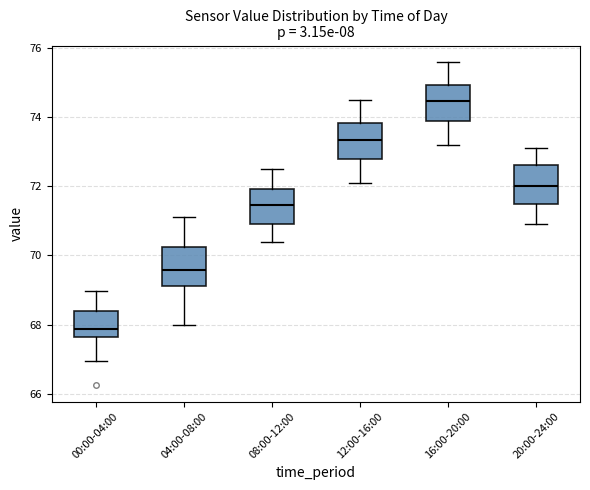

Reading left to right, transcribe this box plot: for each box, give where its median line is, the range the box spans, and where its two whiskers end, as read against the y-axis. The values are not printed on the chart, so give them approximately, as read against the axis.

00:00-04:00: median 67.8, box 67.6 to 68.4, whiskers 67.0 to 69.0
04:00-08:00: median 69.6, box 69.2 to 70.2, whiskers 68.0 to 71.2
08:00-12:00: median 71.4, box 71.0 to 72.0, whiskers 70.4 to 72.6
12:00-16:00: median 73.4, box 72.8 to 73.8, whiskers 72.2 to 74.6
16:00-20:00: median 74.4, box 73.8 to 75.0, whiskers 73.2 to 75.6
20:00-24:00: median 72.0, box 71.4 to 72.6, whiskers 71.0 to 73.2